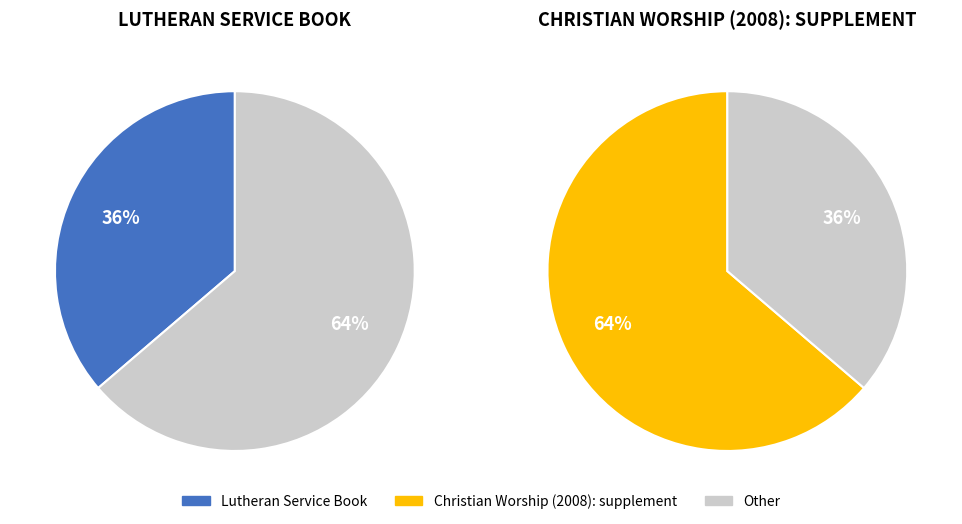

What percentage is the Christian Worship (2008): supplement slice, to the nearest percent?

64%